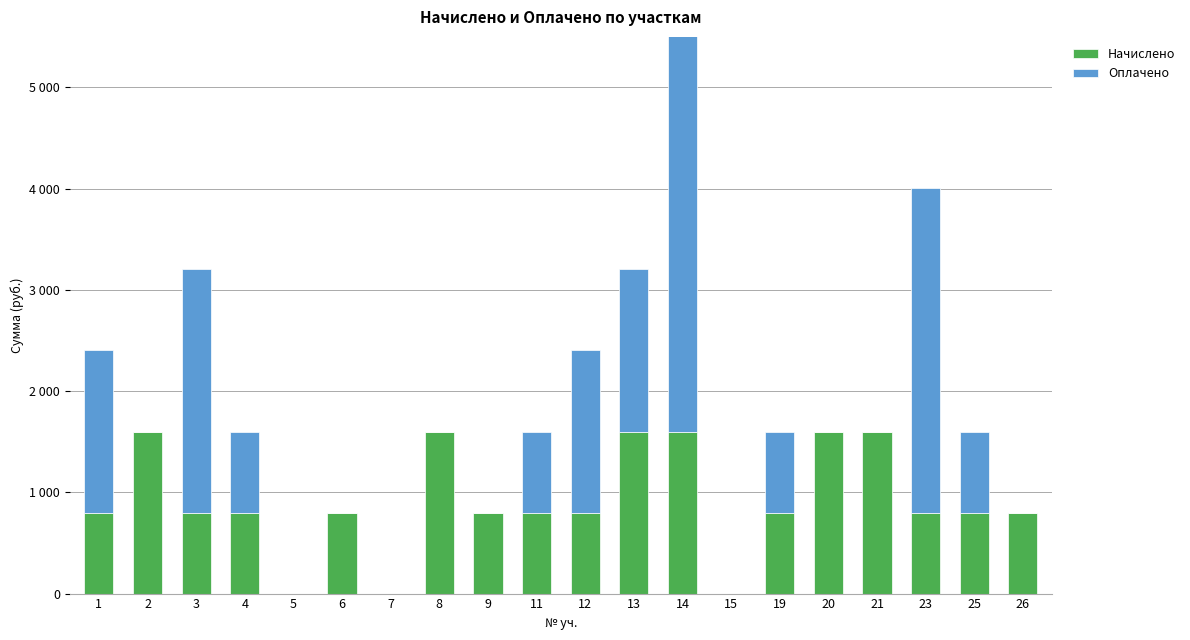

Reading left to right, transcribe all the data shown in this chart.

Начислено: 1=800.6	2=1601.1	3=800.6	4=800.6	5=0.0	6=800.6	7=0.0	8=1601.1	9=800.6	11=800.6	12=800.6	13=1601.1	14=1601.1	15=0.0	19=800.6	20=1601.1	21=1601.1	23=800.6	25=800.6	26=800.6
Оплачено: 1=1601.1	2=0.0	3=2401.7	4=800.6	5=0.0	6=0.0	7=0.0	8=0.0	9=0.0	11=800.6	12=1601.1	13=1601.1	14=4002.8	15=0.0	19=800.6	20=0.0	21=0.0	23=3202.3	25=800.6	26=0.0